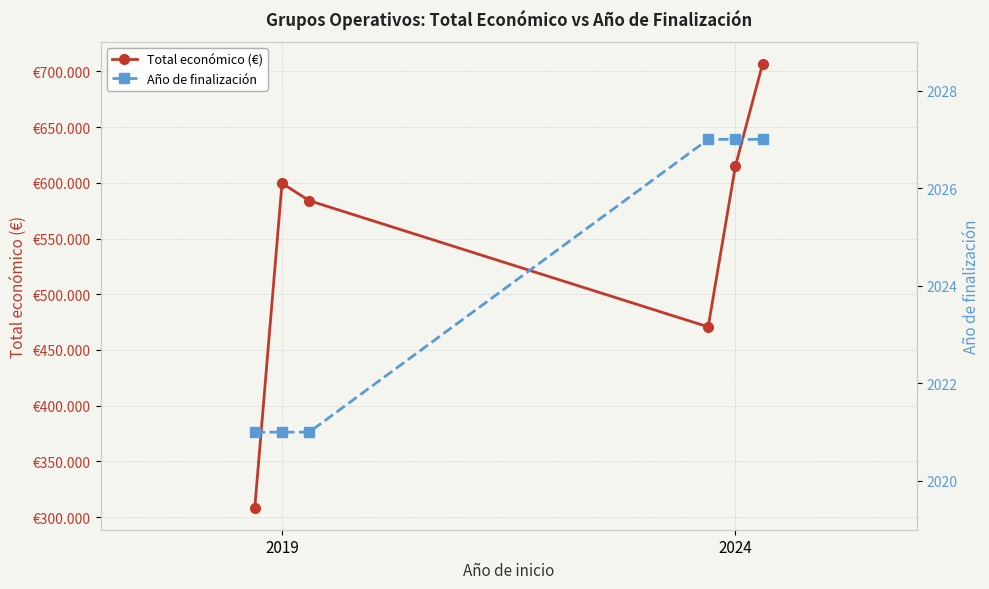

Rank the series by their average value, from highest to lowest.

Total económico (€), Año de finalización